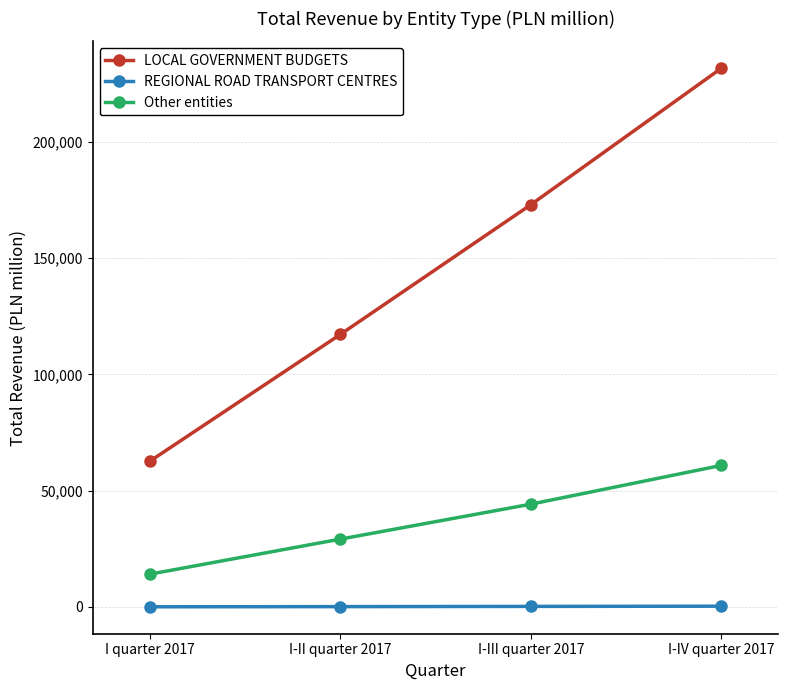

What is the highest value of the REGIONAL ROAD TRANSPORT CENTRES series?

332